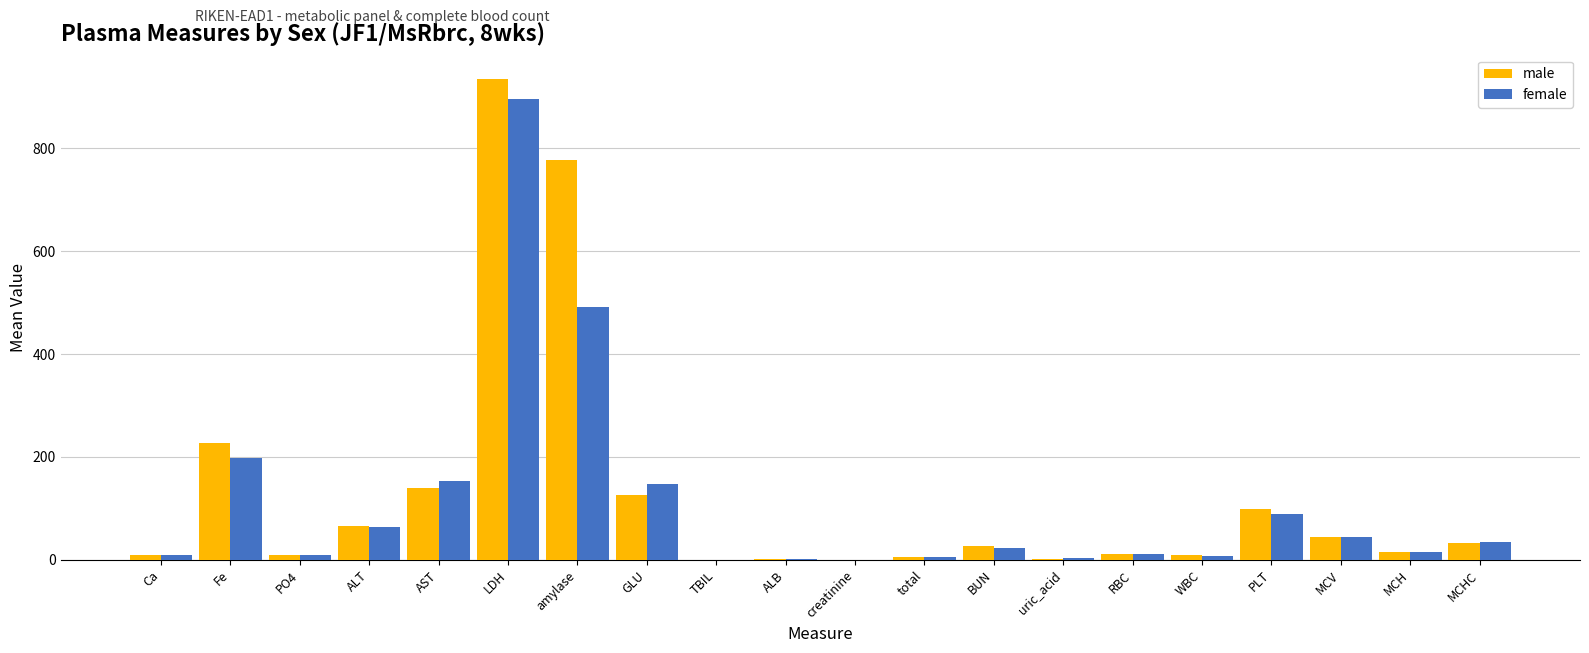

Is the value of female at AST greater than the value of male at Fe?

No